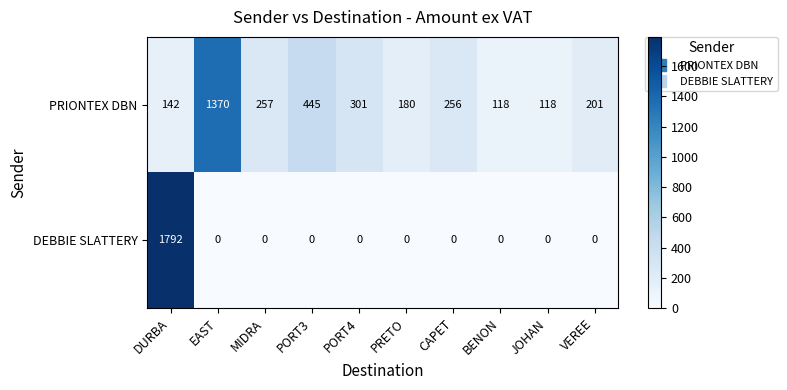

How many distinct data groups are displayed?

2